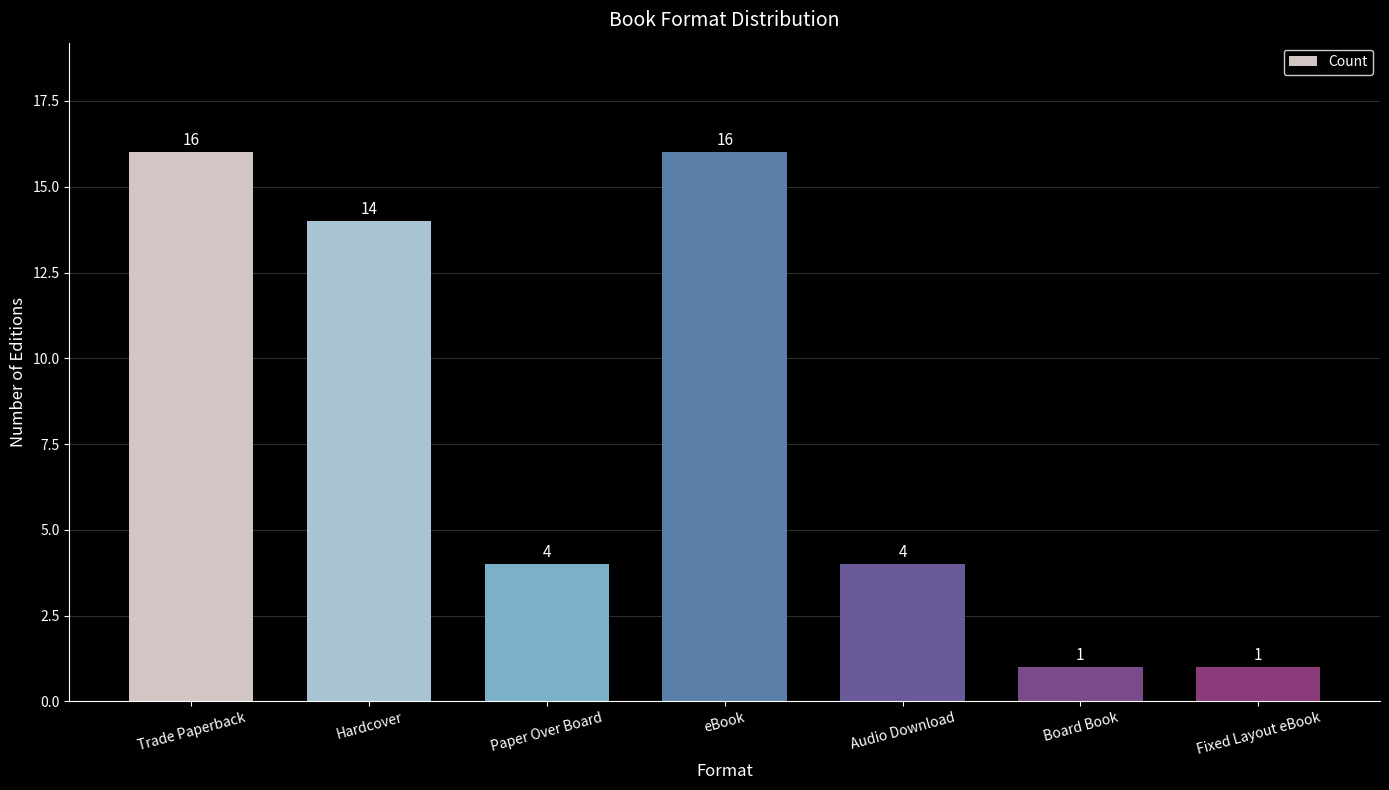

Where does the data first go above 4?

Trade Paperback